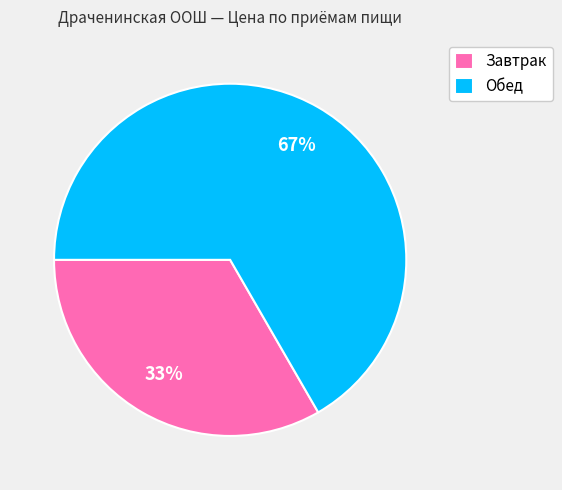

Combined, do Обед and Завтрак account for over 50%?

Yes